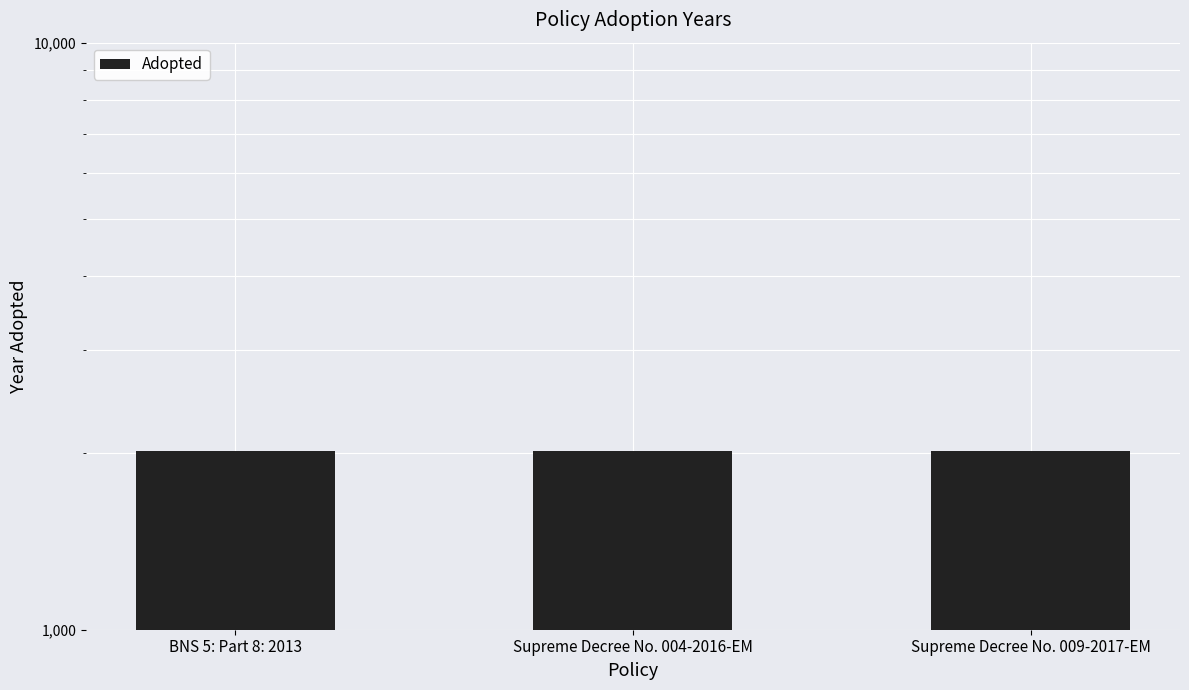

Which has a higher value, BNS 5: Part 8: 2013 or Supreme Decree No. 004-2016-EM?

Supreme Decree No. 004-2016-EM